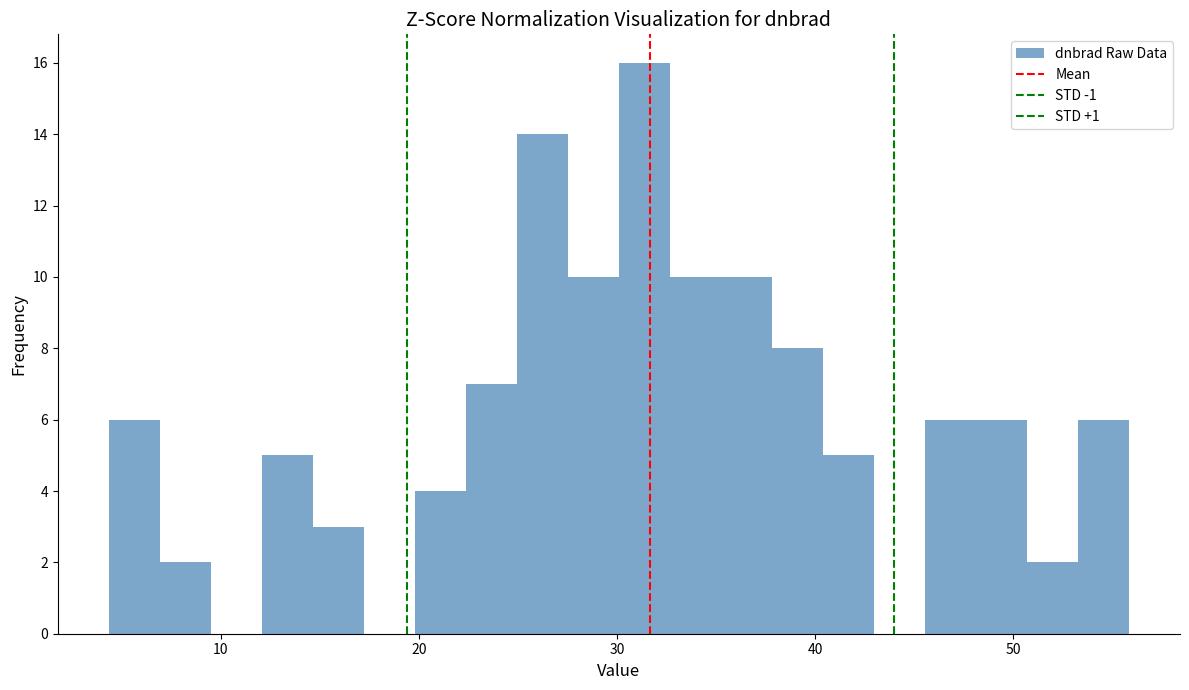

Around what value on the x-axis is the tallest bar? Give the approximate position of its centre, as read against the axis.

31